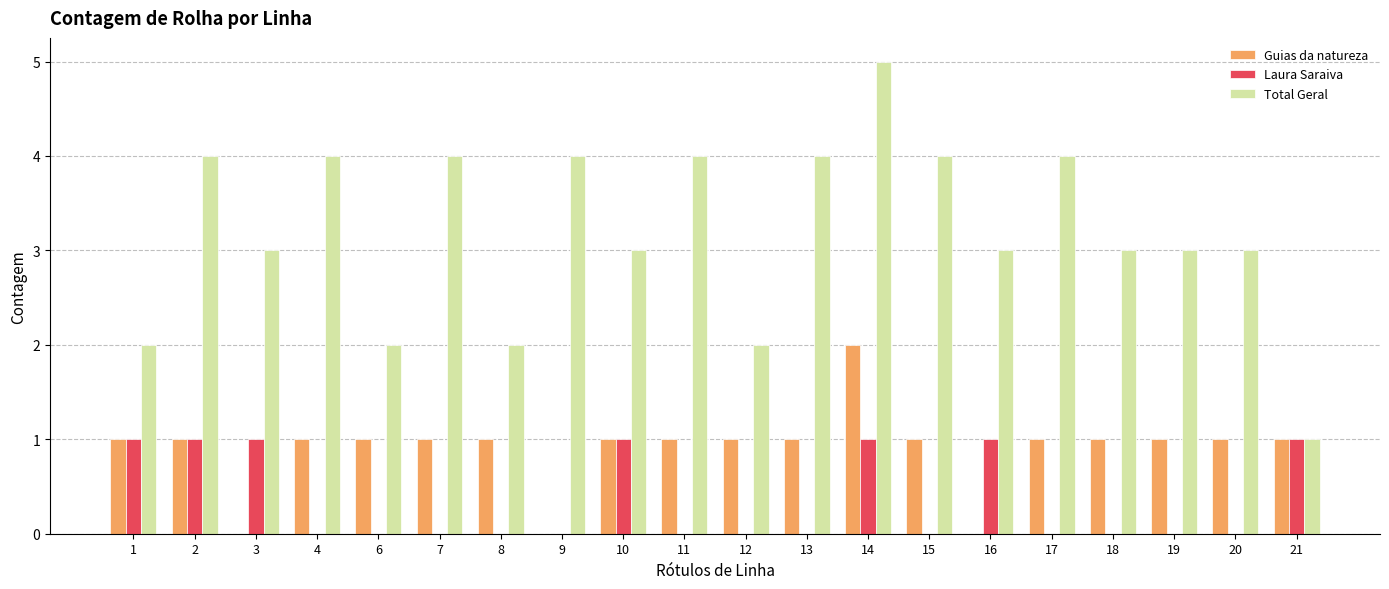

What are all the series names shown in the legend?

Guias da natureza, Laura Saraiva, Total Geral